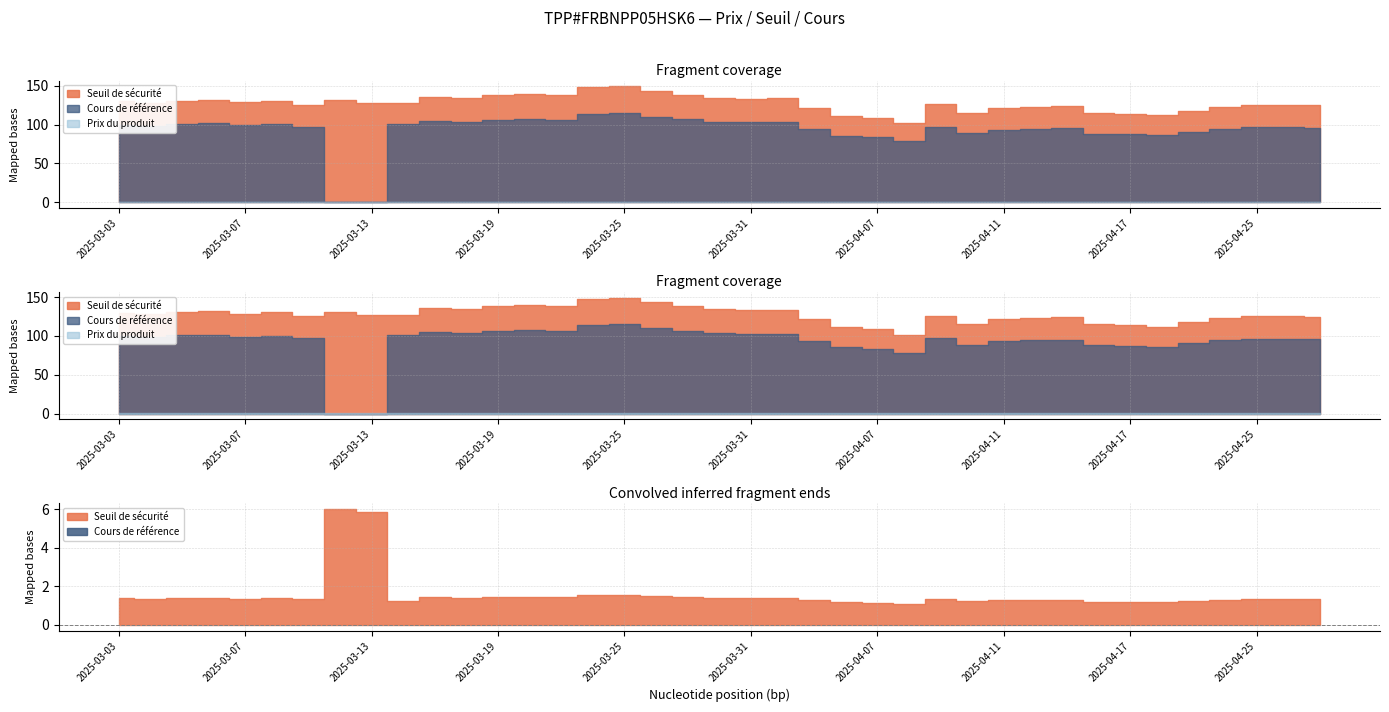

Rank the series at 2025-03-03 from highest to lowest value.

Seuil de sécurité, Cours de référence, Prix du produit